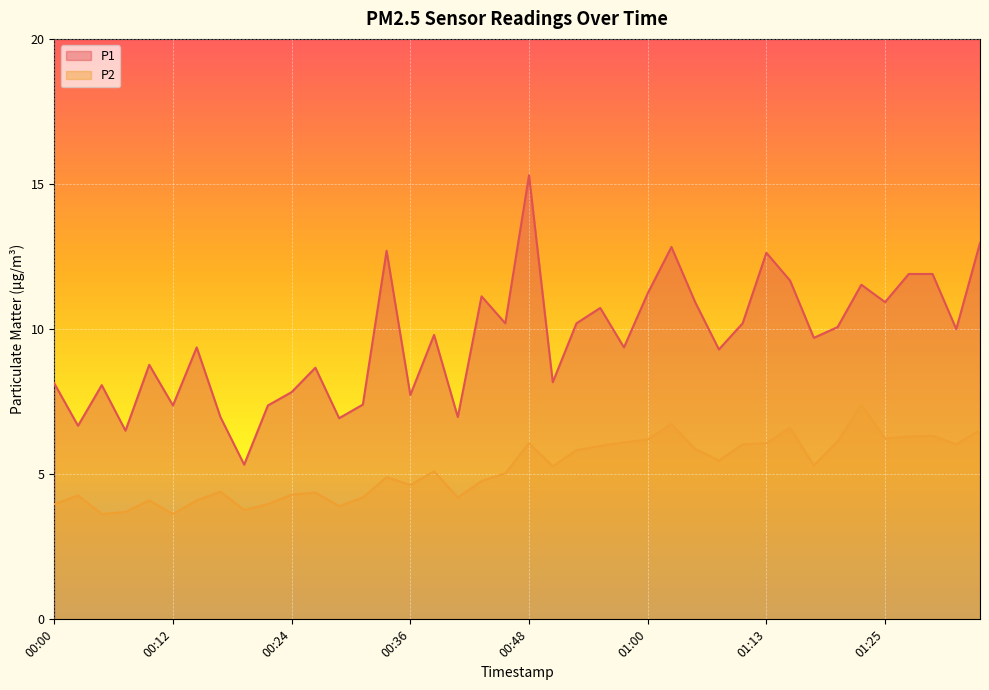

Rank the series by their maximum value, from lowest to highest.

P2, P1